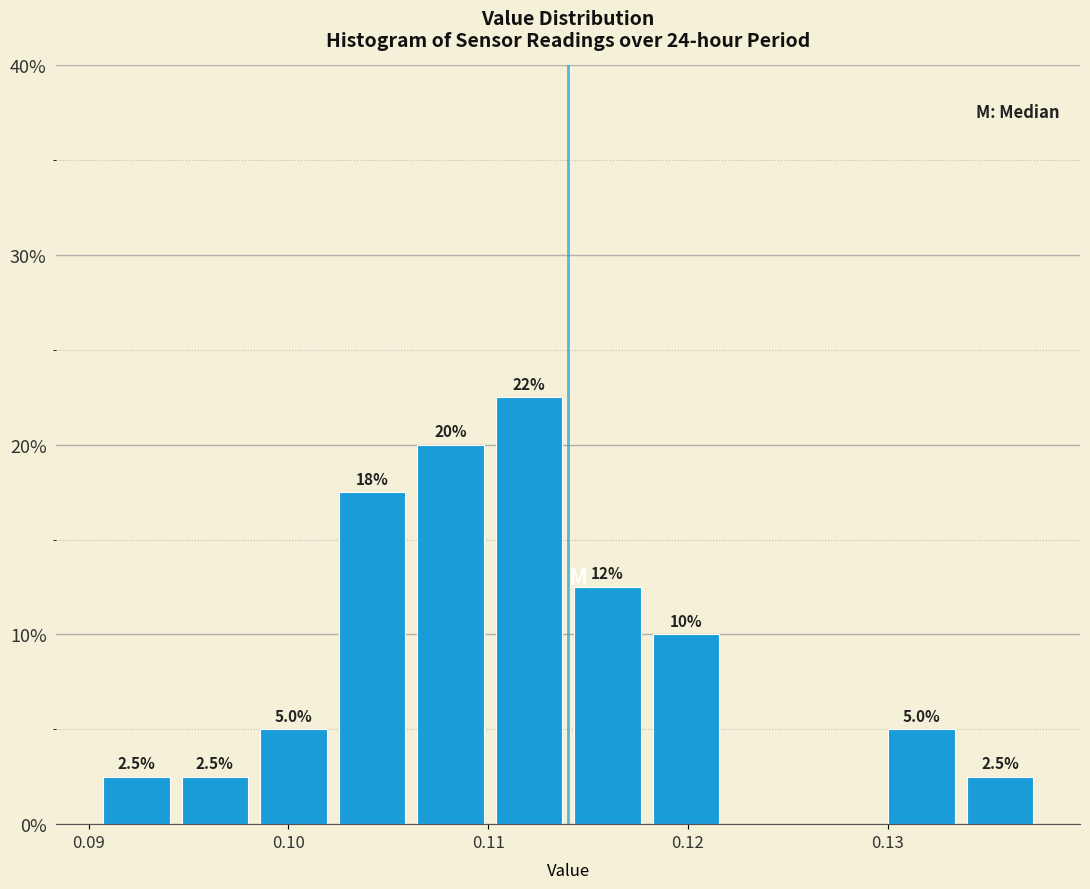

Around what value on the x-axis is the tallest bar? Give the approximate position of its centre, as read against the axis.

0.112